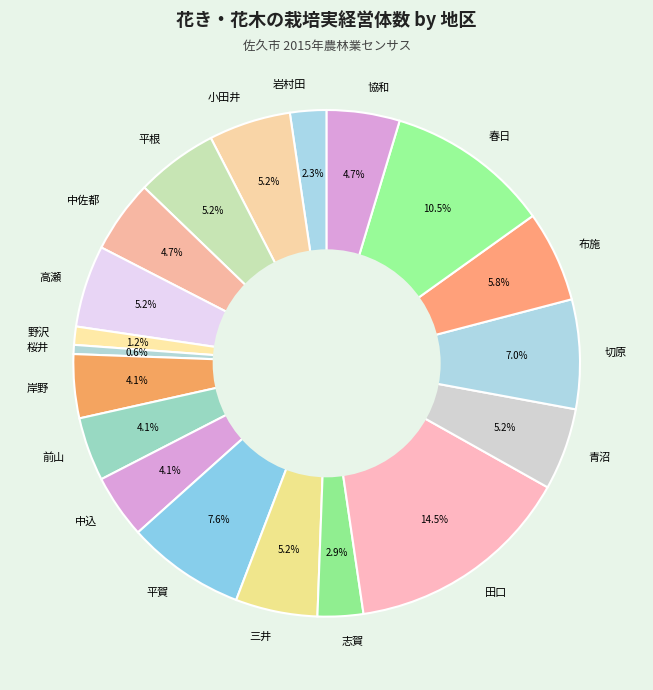

What portion of the pie excludes 中佐都?

95.3%